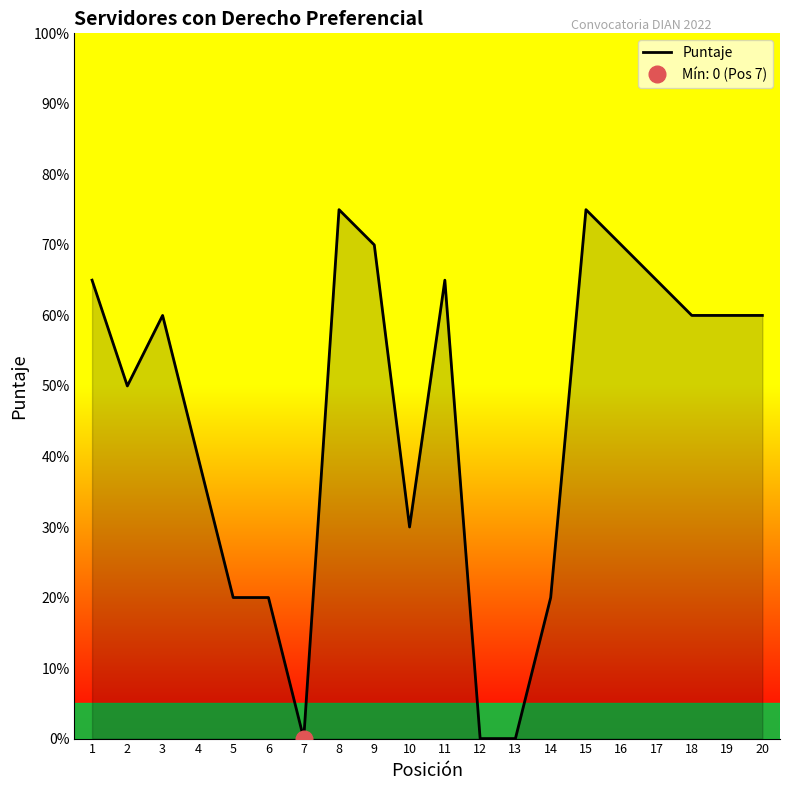

How many values are below 60?

9